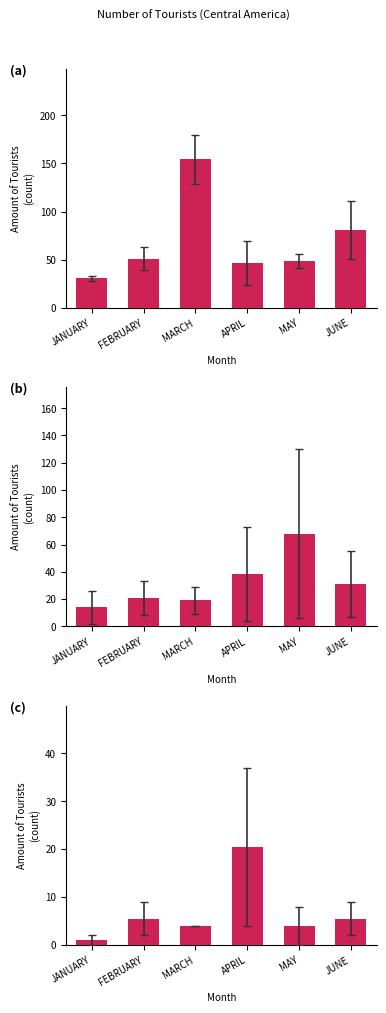

What is the difference between the maximum and minimum values in the MEXICO 2015 & MEXICO 2016 series?

123.5